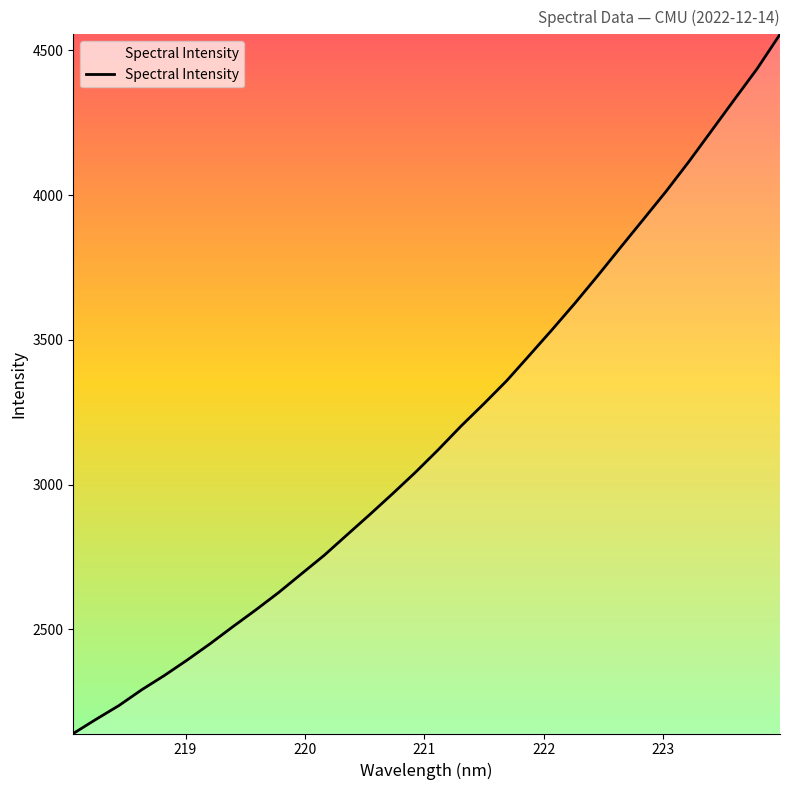

What is the minimum value shown in the chart?

2139.8